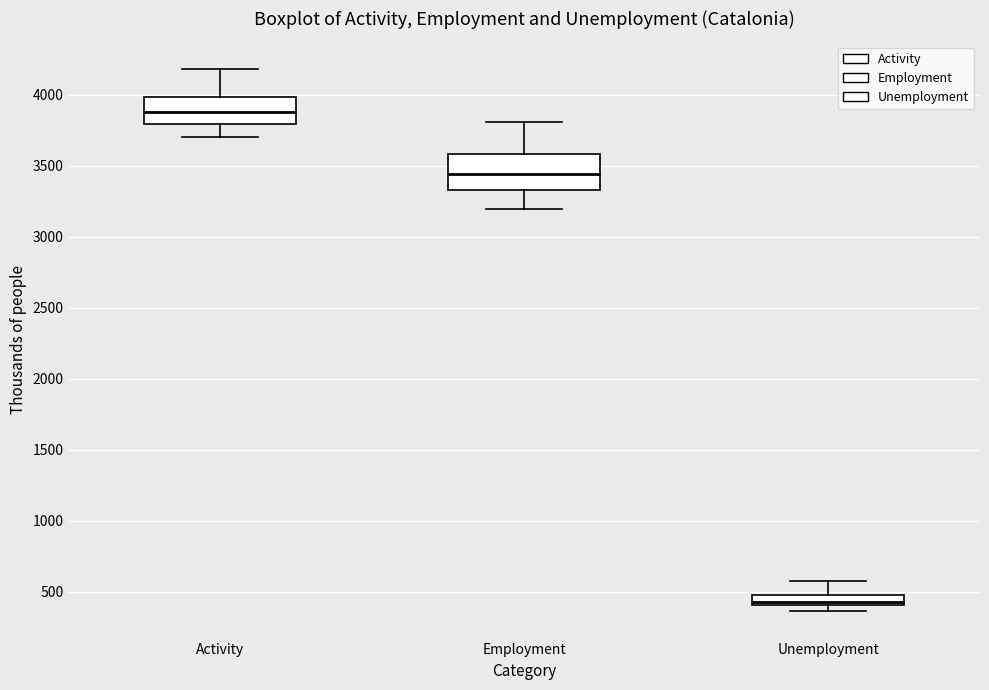

Which box has the lowest median line?

Unemployment